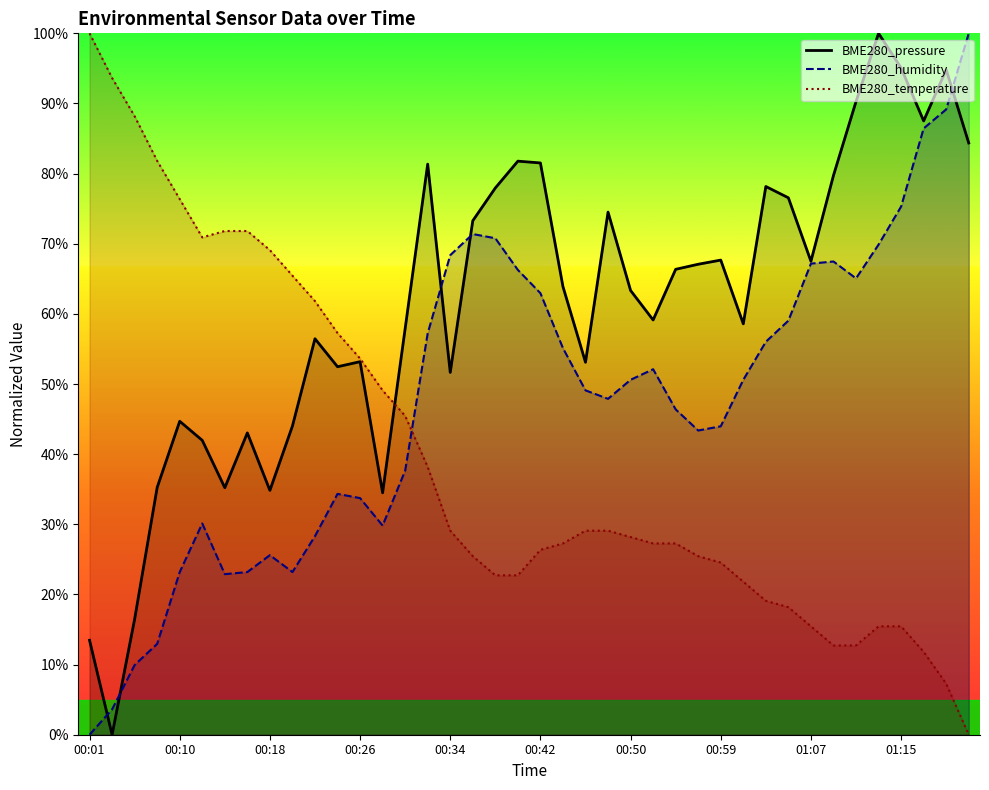

True or false: BME280_temperature has more than 2 interior local peaks.

False